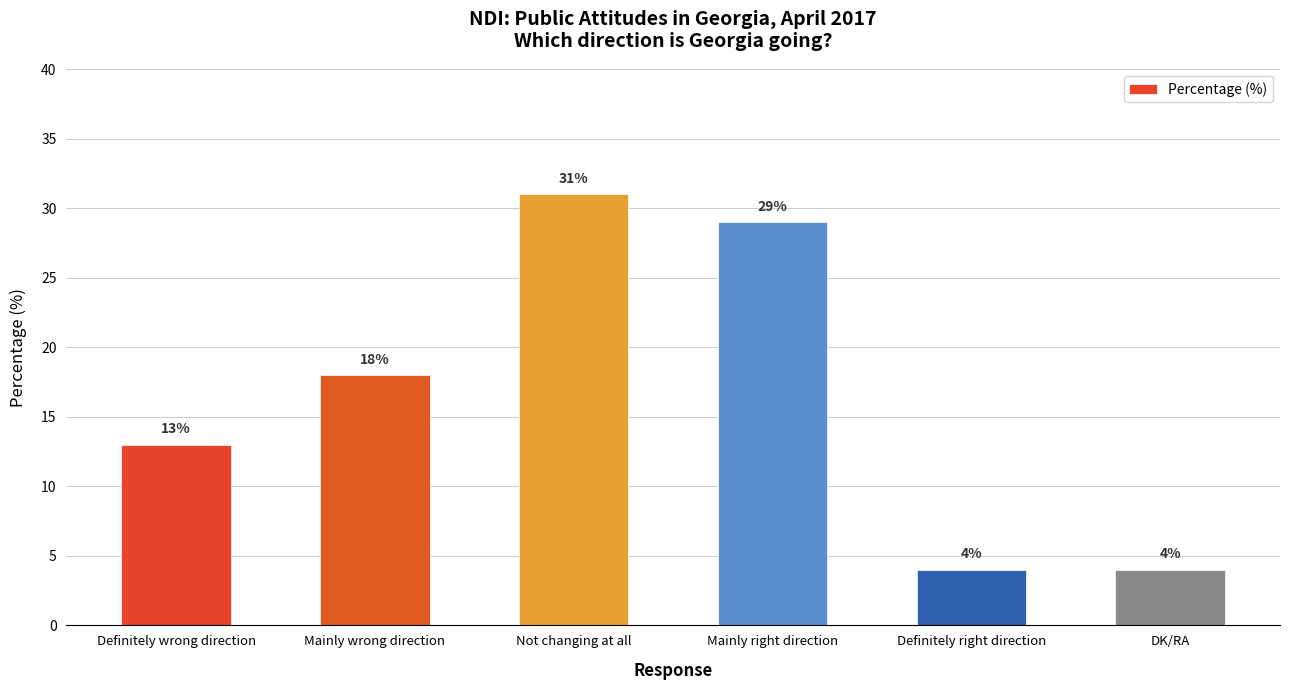

Reading right to left, what are all the values shown in this chart?

4	4	29	31	18	13